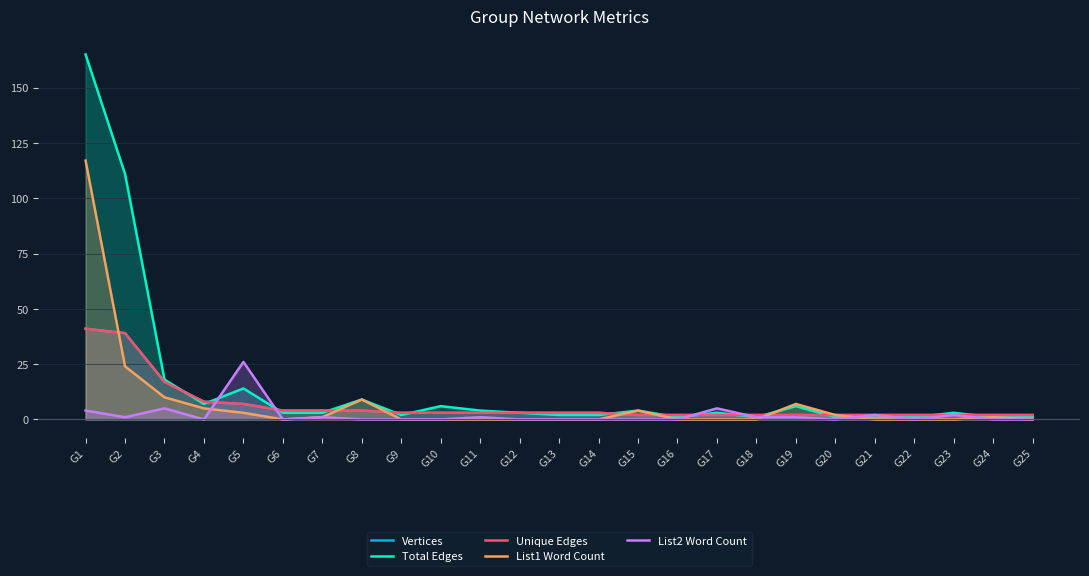

In Total Edges, how many points are higher than both neighbors (excluding endpoints)?

7